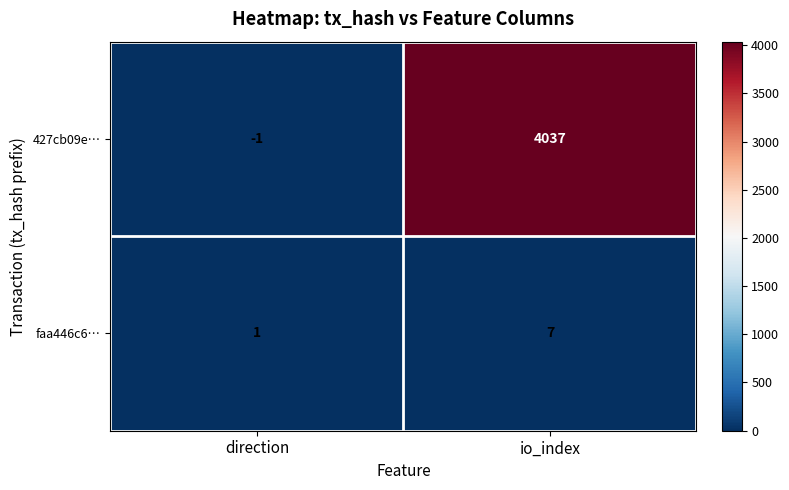

How many series are shown in this chart?

2